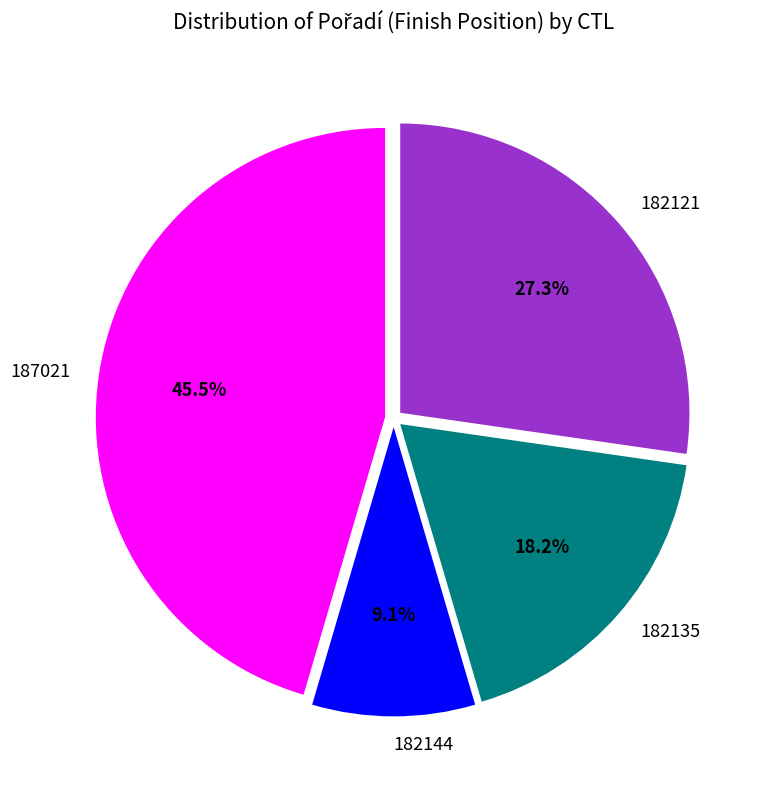

Count the number of slices in the pie.

4